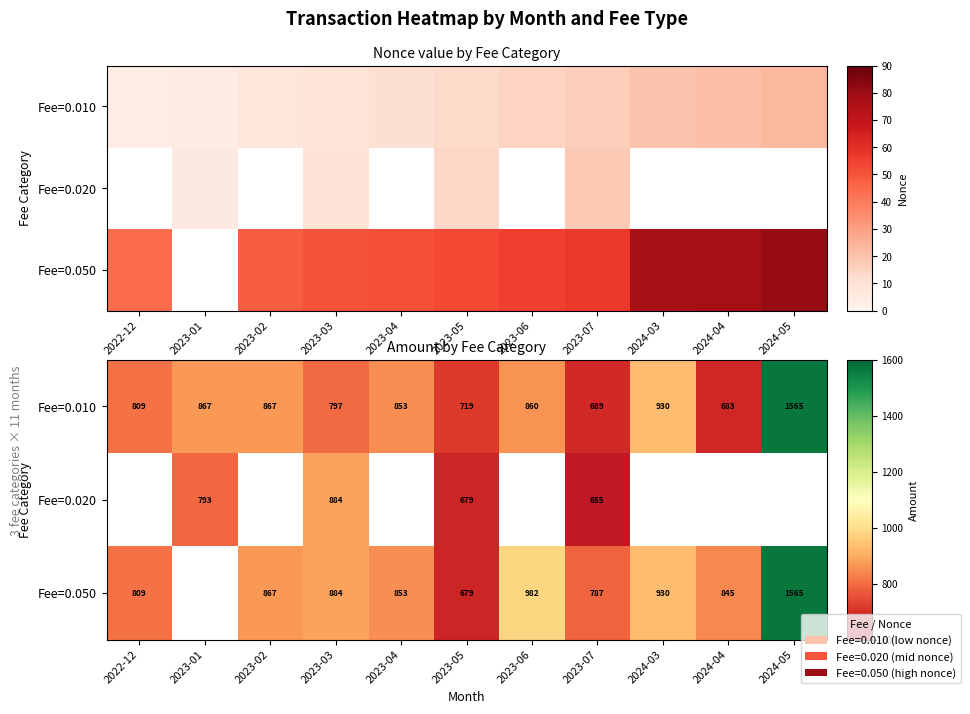

Between 2023-01 and 2023-03, which is larger?

2023-01